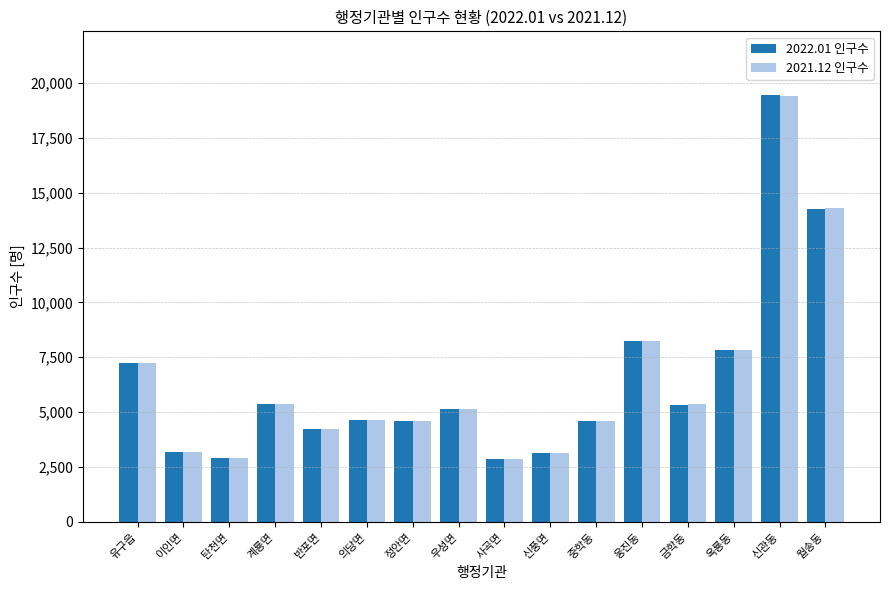

Is it true that 2022.01 인구수 equals 1050 at 정안면?

False